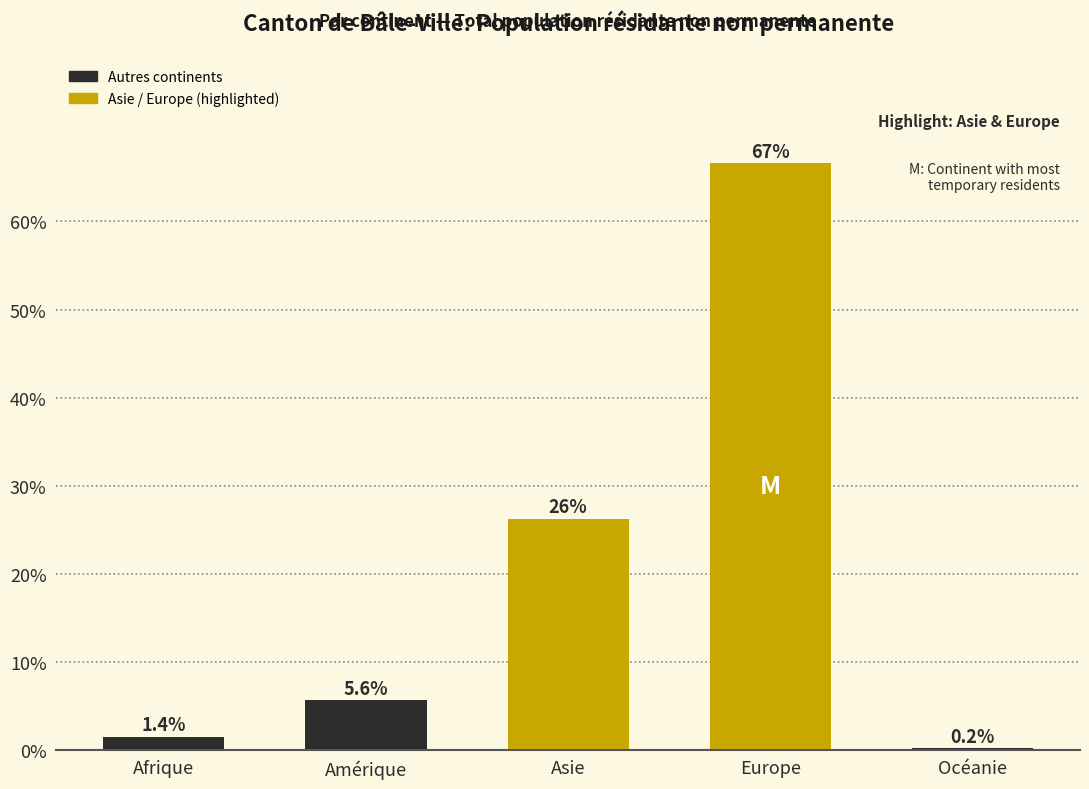

Reading left to right, what are all the values shown in this chart?

Afrique=1.4	Amérique=5.6	Asie=26.2	Europe=66.6	Océanie=0.2